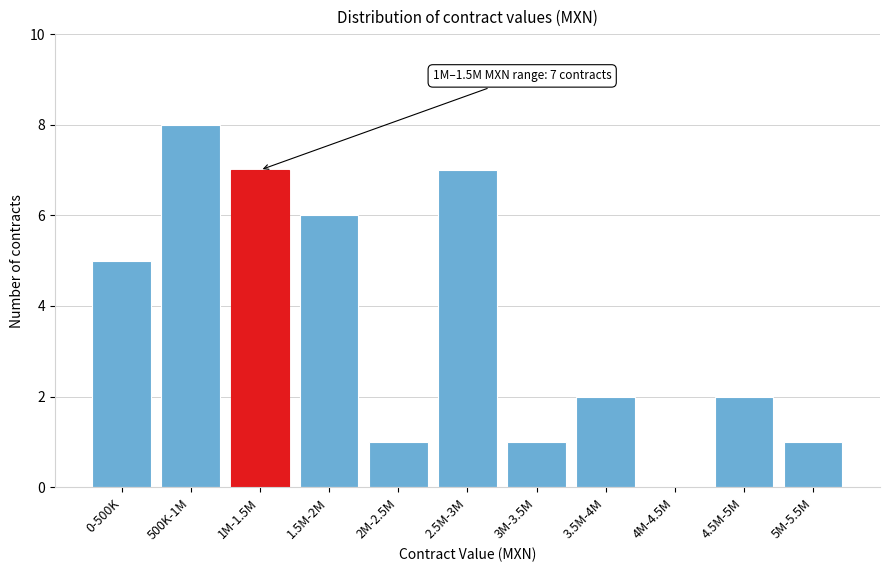

Reading right to left, list all the values displayed in this chart.

5M-5.5M=1	4.5M-5M=2	4M-4.5M=0	3.5M-4M=2	3M-3.5M=1	2.5M-3M=7	2M-2.5M=1	1.5M-2M=6	1M-1.5M=7	500K-1M=8	0-500K=5